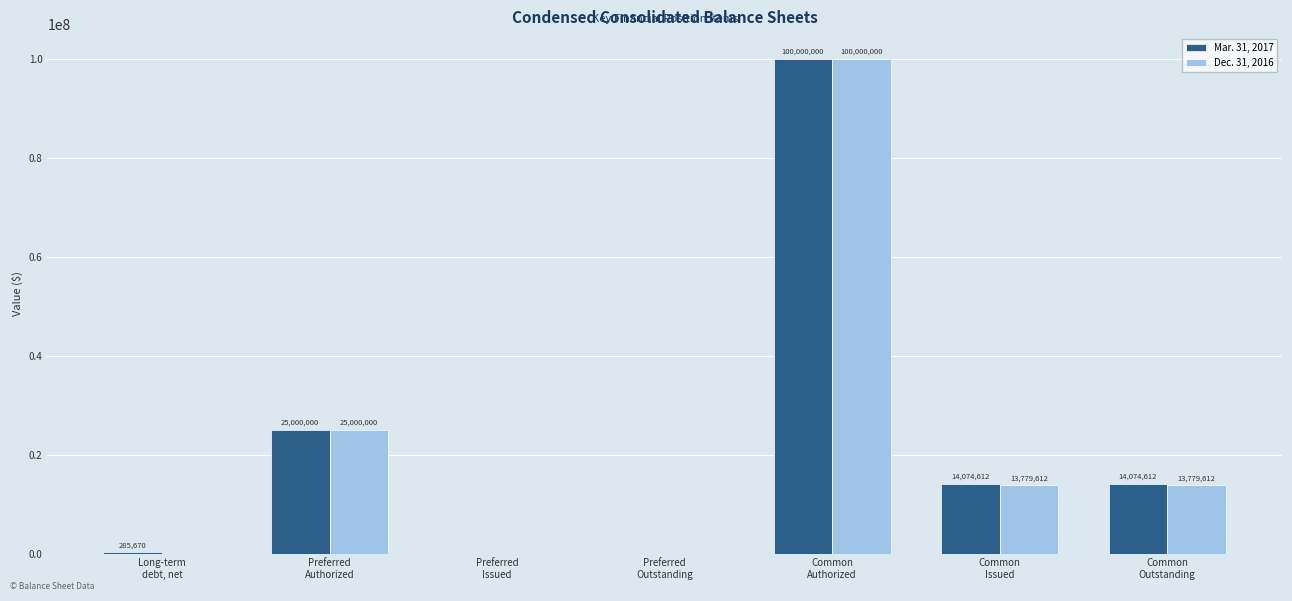

At which category is the sum across all series the highest?

Common
Authorized